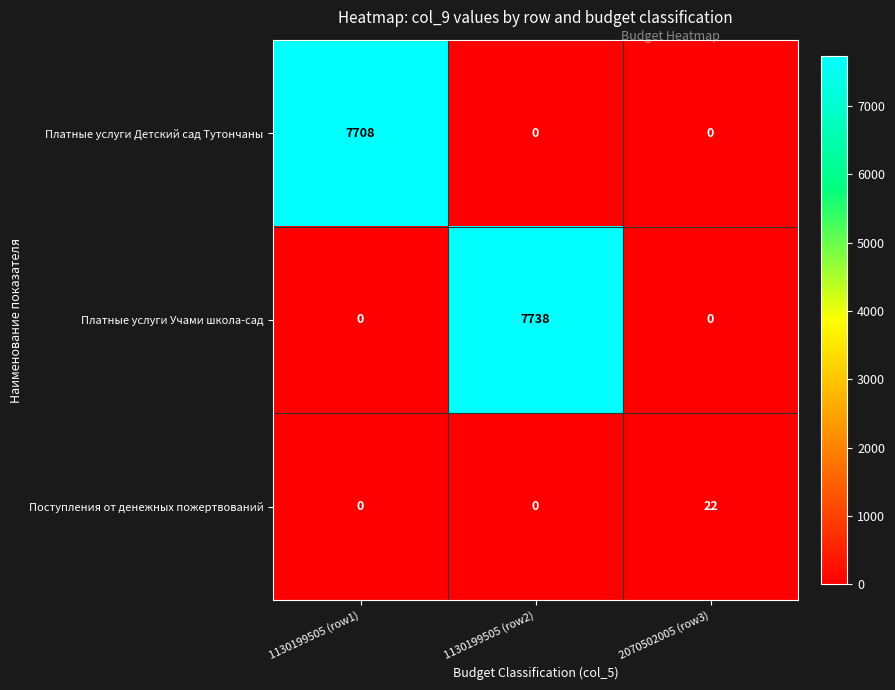

At which category is the sum across all series the highest?

1130199505 (row2)